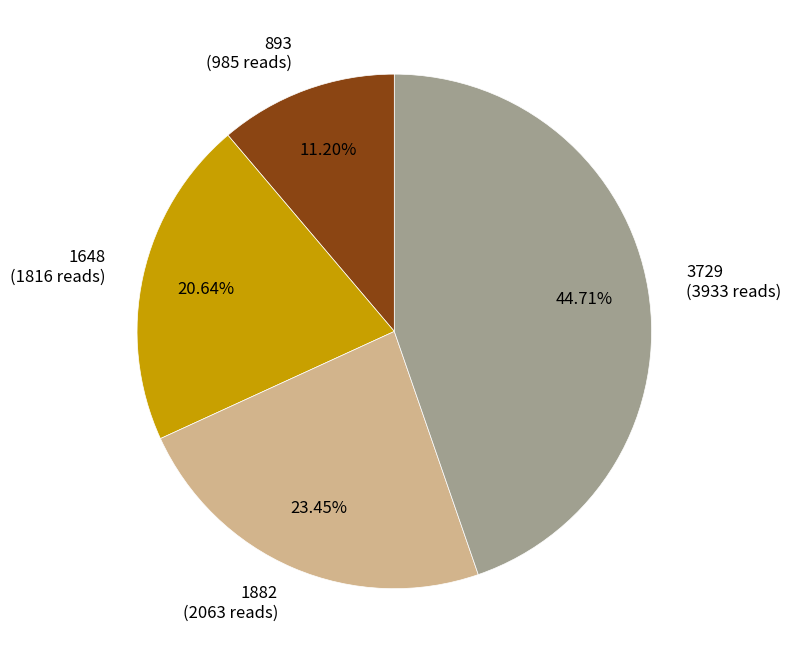

The 1648 slice represents 21% of the pie. True or false?

True